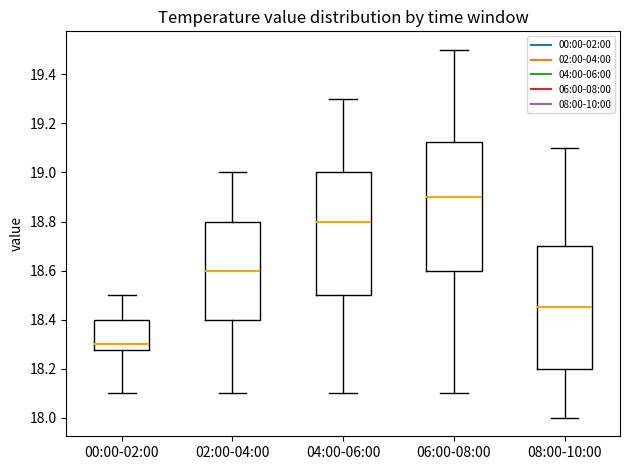

Reading left to right, read every box against the y-axis: the position of its median line, the range the box covers, and the ends of its whiskers. The values are not printed on the chart, so give them approximately, as read against the axis.

00:00-02:00: median 18.30, box 18.28 to 18.40, whiskers 18.10 to 18.50
02:00-04:00: median 18.60, box 18.40 to 18.80, whiskers 18.10 to 19.00
04:00-06:00: median 18.80, box 18.50 to 19.00, whiskers 18.10 to 19.30
06:00-08:00: median 18.90, box 18.60 to 19.12, whiskers 18.10 to 19.50
08:00-10:00: median 18.46, box 18.20 to 18.70, whiskers 18.00 to 19.10